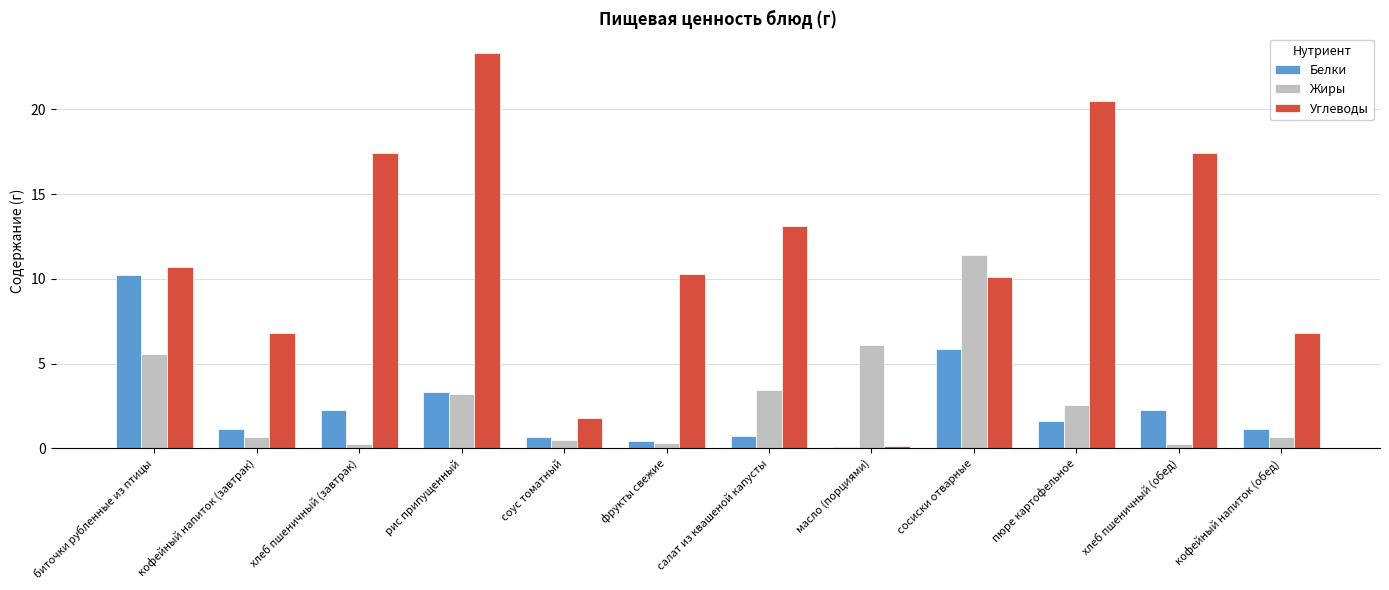

What is the maximum value shown in the chart?

23.3